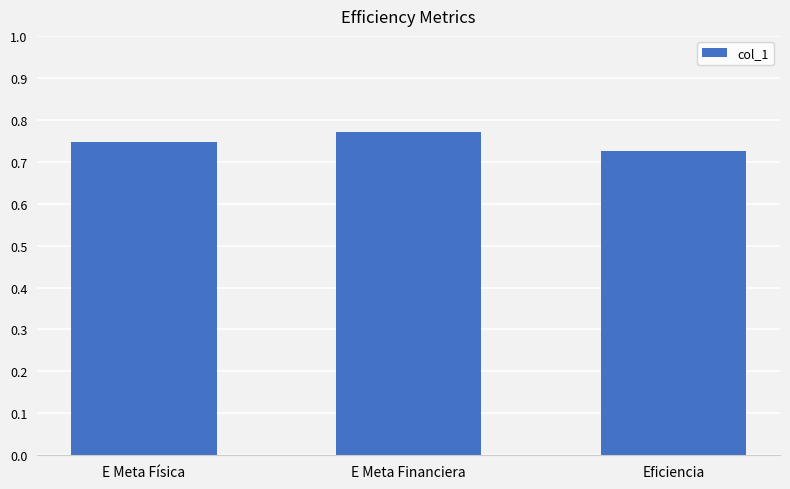

What is the sum of all values?

2.2